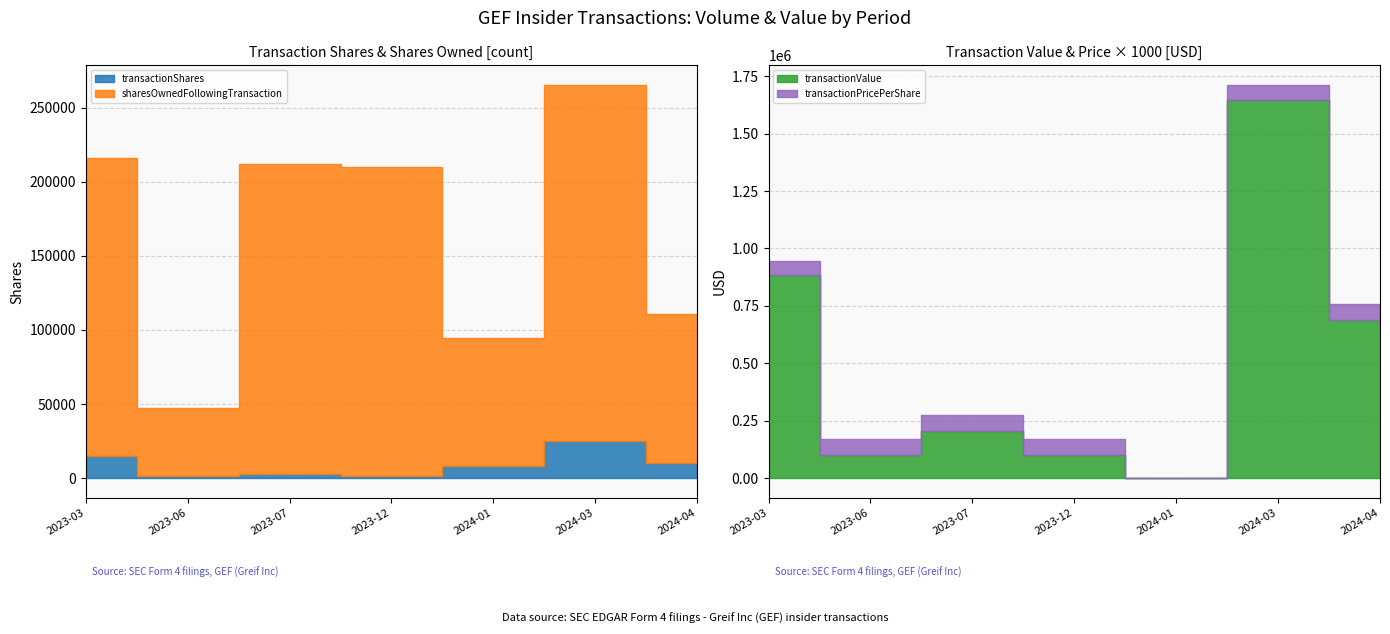

True or false: transactionPricePerShare has a value of 67.6 at 2023-12.

True